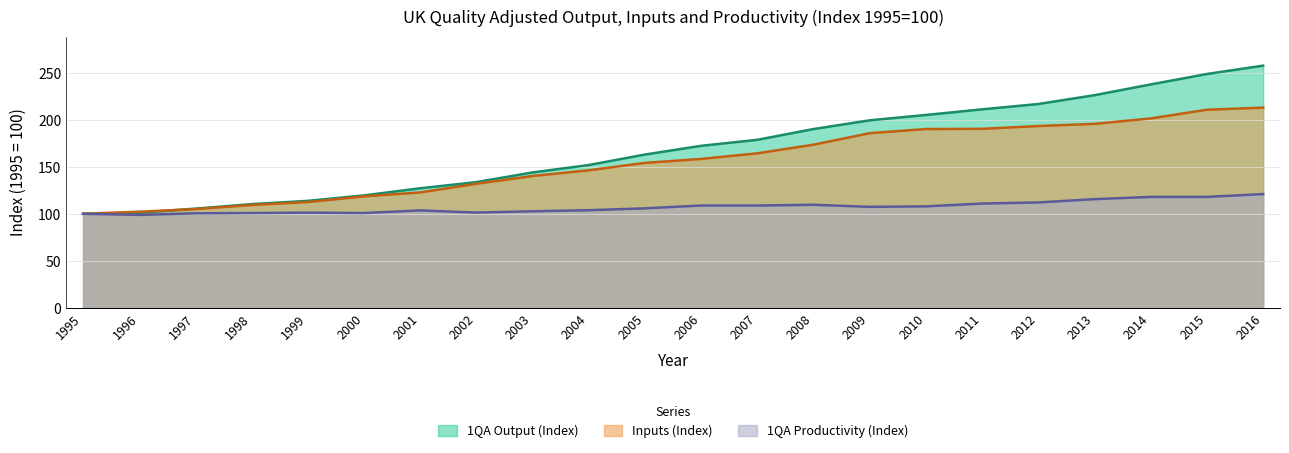

What is the spread (max minus min) of values at 1998?

9.5